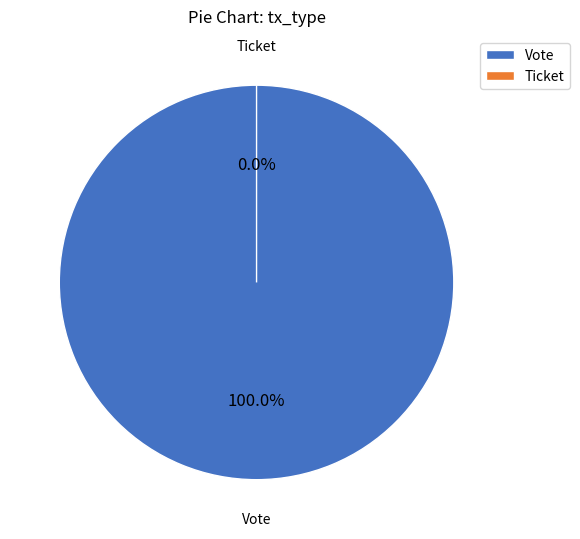

Combined, do Ticket and Vote account for over 50%?

Yes